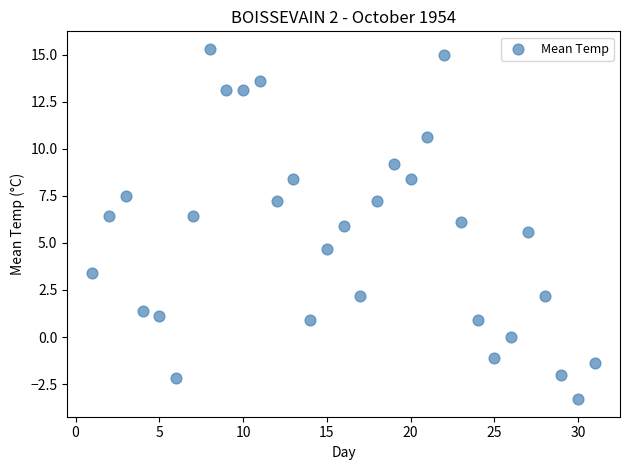

What is the range of Y values (max minus min)?

18.6